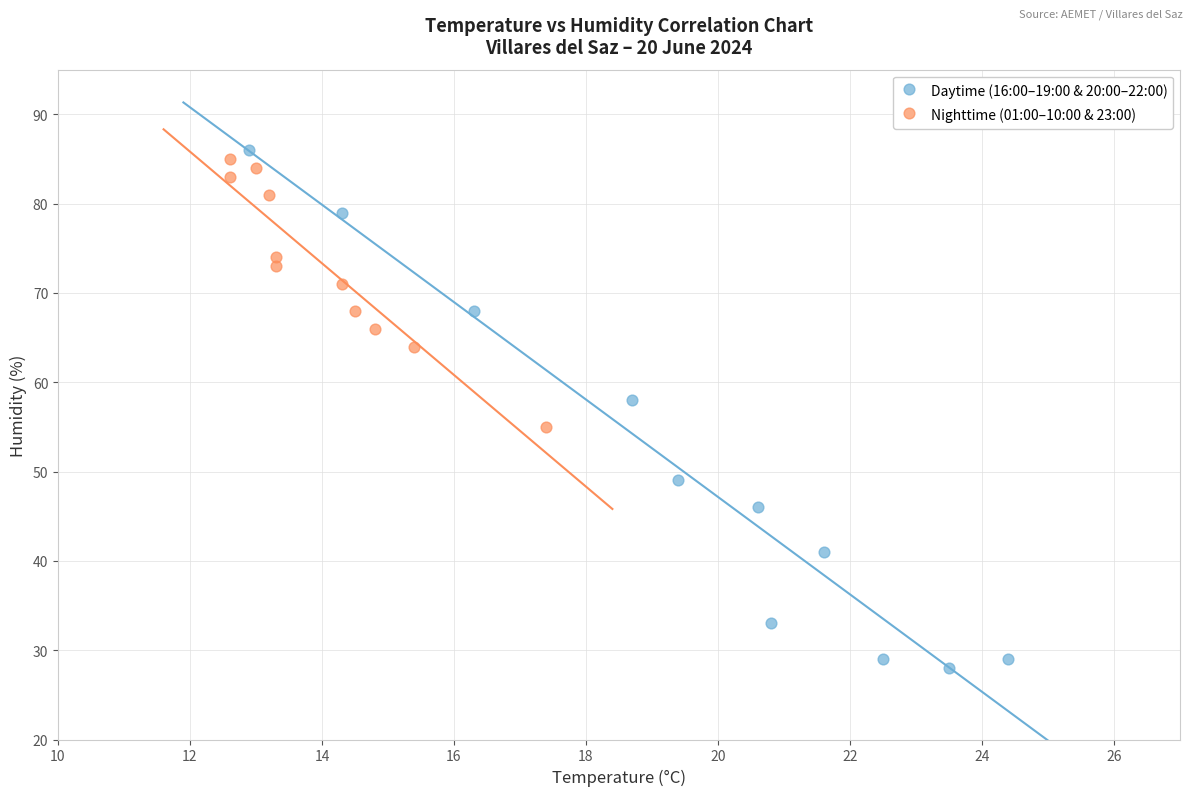

Which series has the widest spread of Y values?

Daytime (16:00–19:00 & 20:00–22:00)